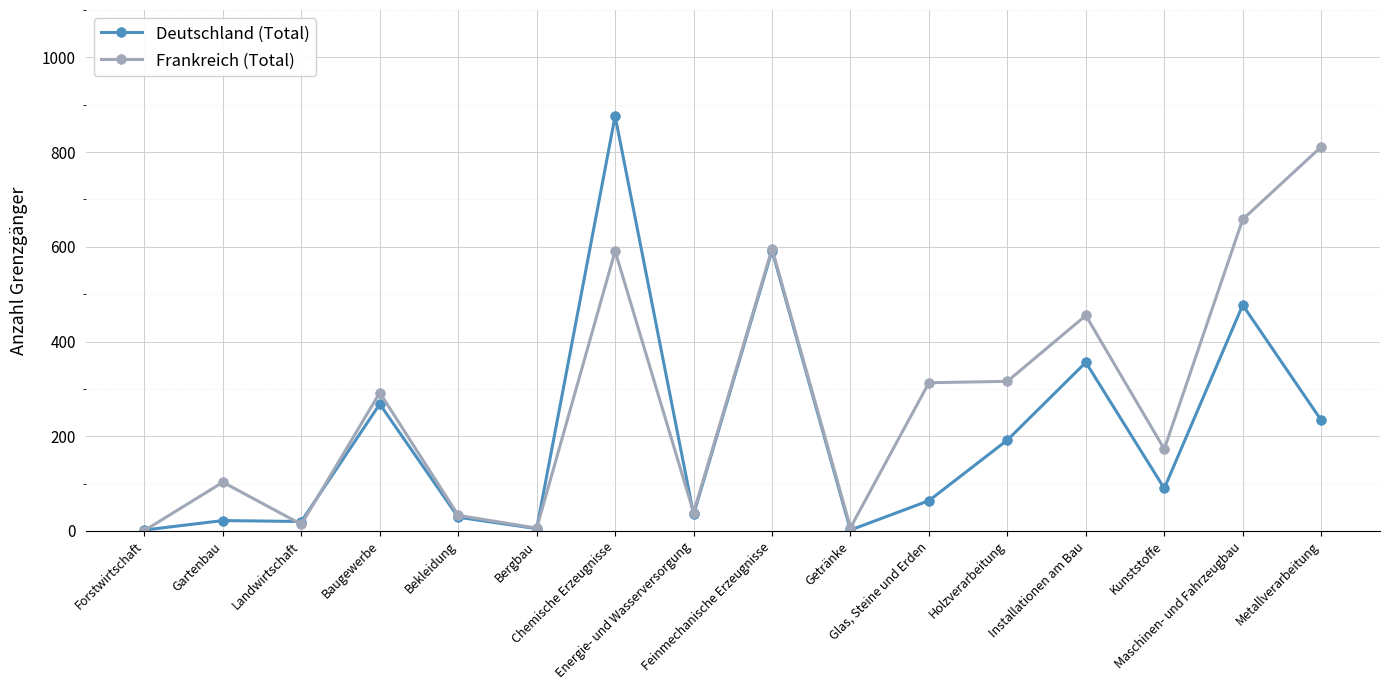

What is the value of the Frankreich (Total) point at the 3rd from the left?

14